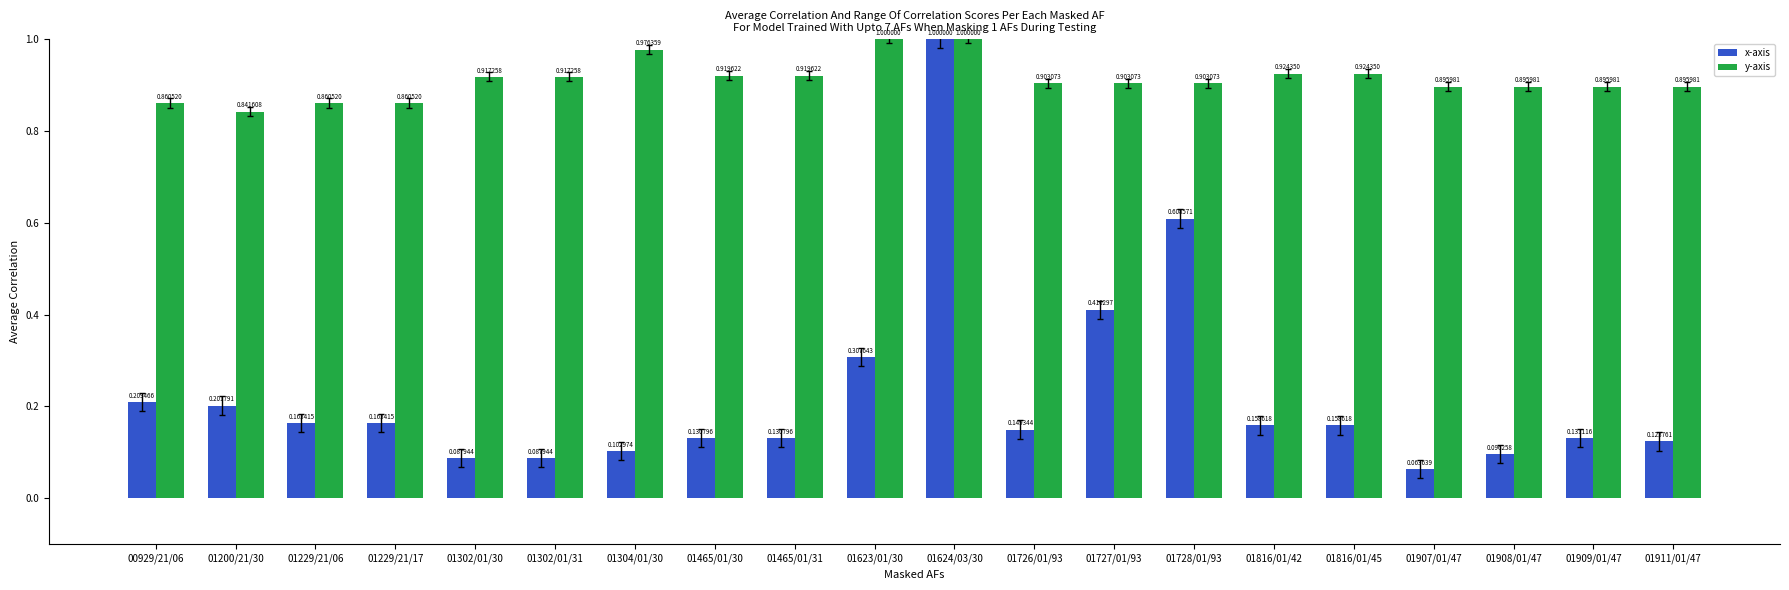

What is the maximum value shown in the chart?

1.0